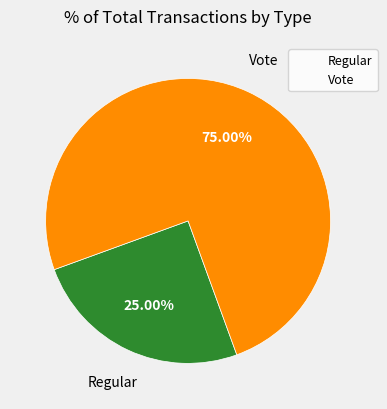

How many slices are in this pie chart?

2